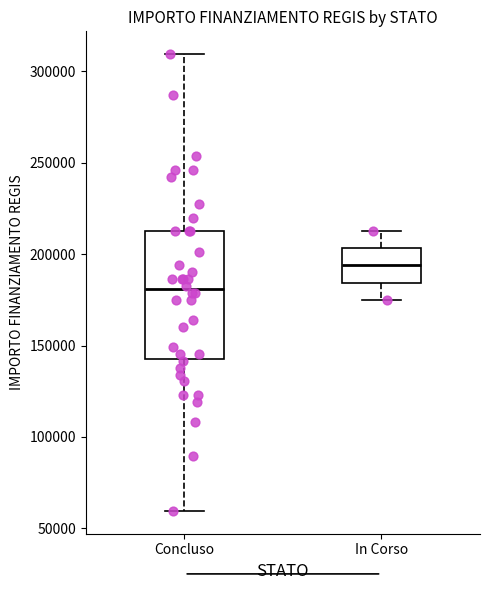

Where is the upper edge of the box for Concluso on the y-axis? The values are not printed on the chart, so give them approximately, as read against the axis.

210000